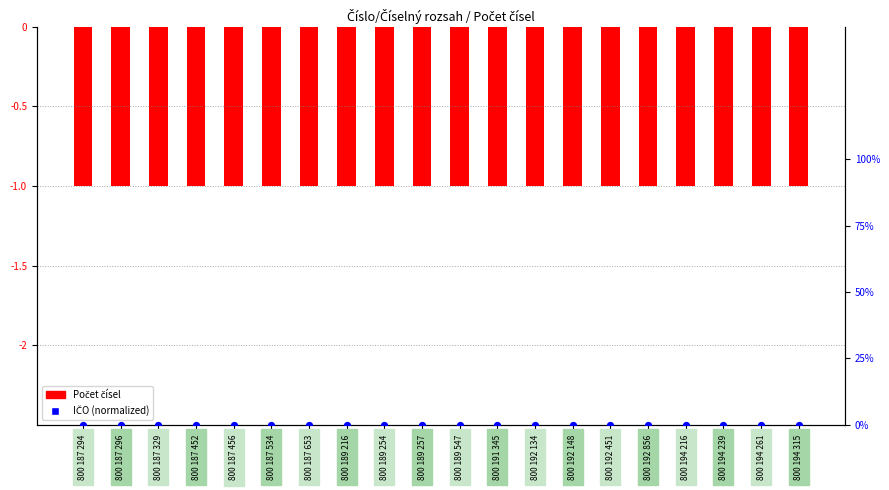

Which series has the largest total across all categories?

IČO (normalized)